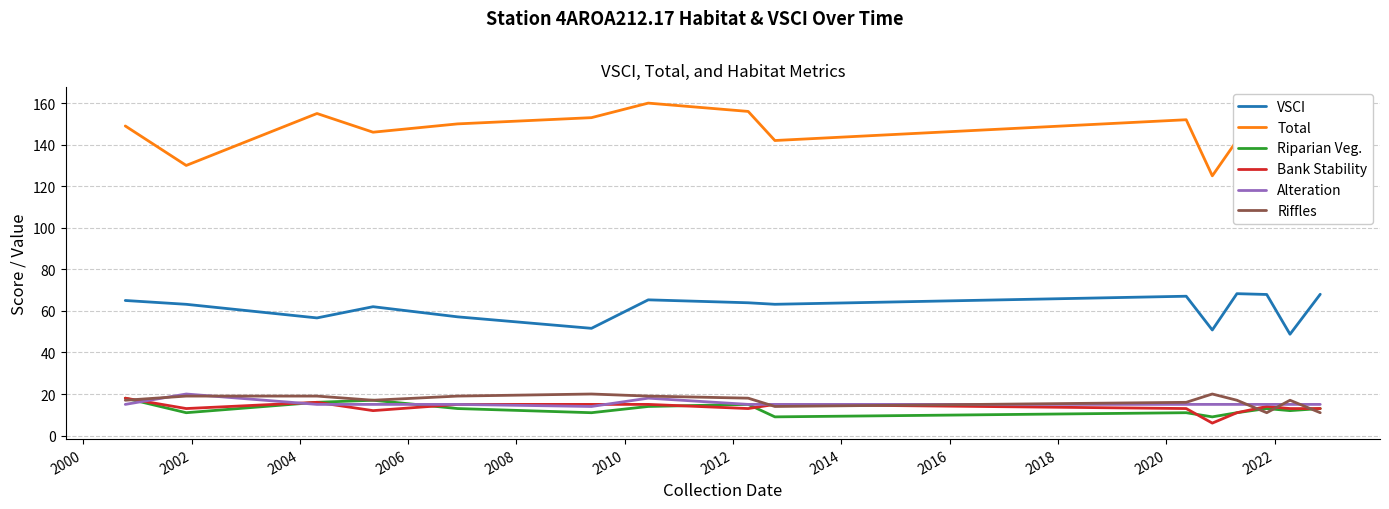

True or false: Total and Alteration intersect in this chart.

False